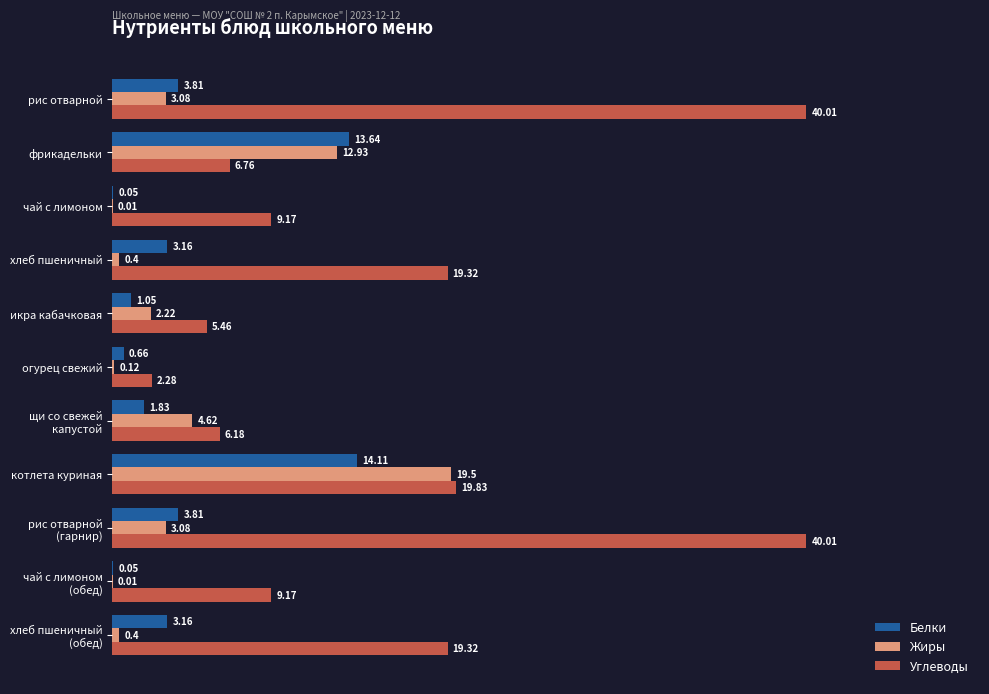

Which category has the highest value in the Белки series?

котлета куриная